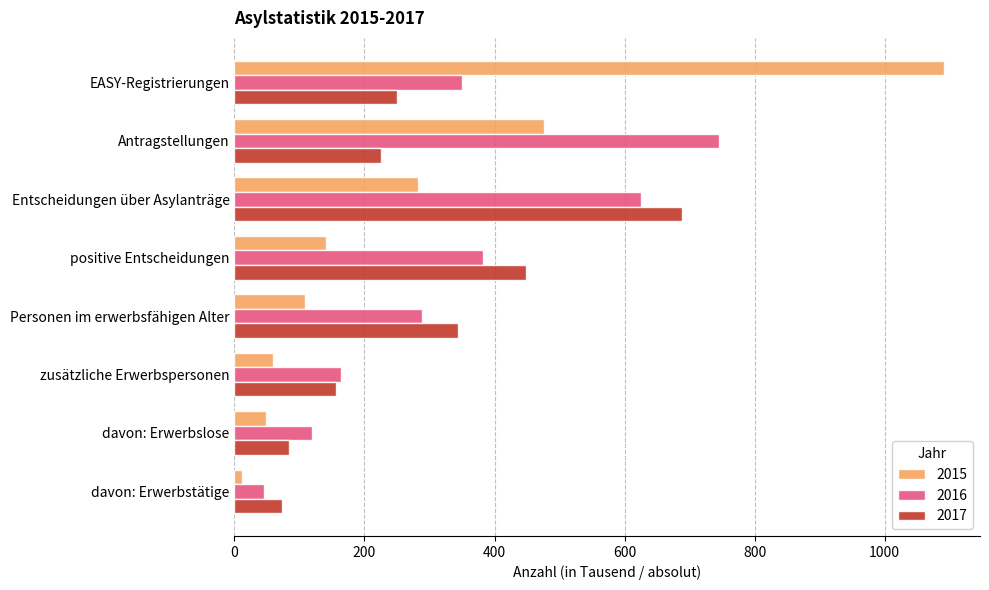

What is the difference between the maximum and minimum values in the 2017 series?

615.0